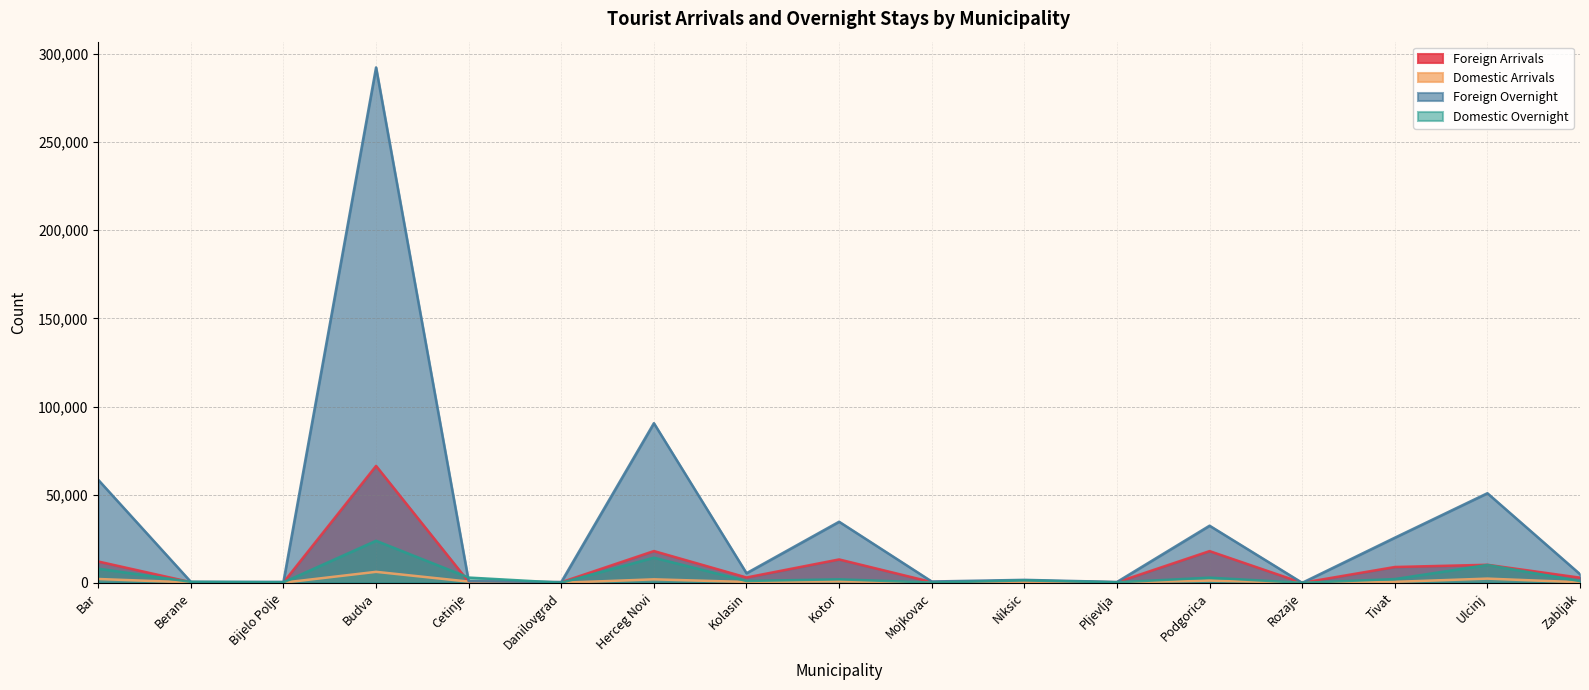

Reading left to right, transcribe all the data shown in this chart.

Foreign Arrivals: Bar=12123	Berane=405	Bijelo Polje=247	Budva=66344	Cetinje=565	Danilovgrad=350	Herceg Novi=18041	Kolasin=3053	Kotor=13288	Mojkovac=445	Niksic=979	Pljevlja=351	Podgorica=18012	Rozaje=20	Tivat=8998	Ulcinj=10260	Zabljak=2950
Domestic Arrivals: Bar=2187	Berane=243	Bijelo Polje=117	Budva=6253	Cetinje=717	Danilovgrad=43	Herceg Novi=2001	Kolasin=501	Kotor=807	Mojkovac=96	Niksic=576	Pljevlja=146	Podgorica=1282	Rozaje=13	Tivat=570	Ulcinj=2405	Zabljak=337
Foreign Overnight: Bar=58450	Berane=581	Bijelo Polje=573	Budva=292361	Cetinje=949	Danilovgrad=487	Herceg Novi=90573	Kolasin=5476	Kotor=34677	Mojkovac=773	Niksic=1706	Pljevlja=500	Podgorica=32425	Rozaje=36	Tivat=25612	Ulcinj=50844	Zabljak=4931
Domestic Overnight: Bar=8081	Berane=555	Bijelo Polje=292	Budva=23879	Cetinje=3009	Danilovgrad=86	Herceg Novi=14288	Kolasin=1070	Kotor=2018	Mojkovac=167	Niksic=1379	Pljevlja=308	Podgorica=2958	Rozaje=30	Tivat=2154	Ulcinj=10174	Zabljak=1005